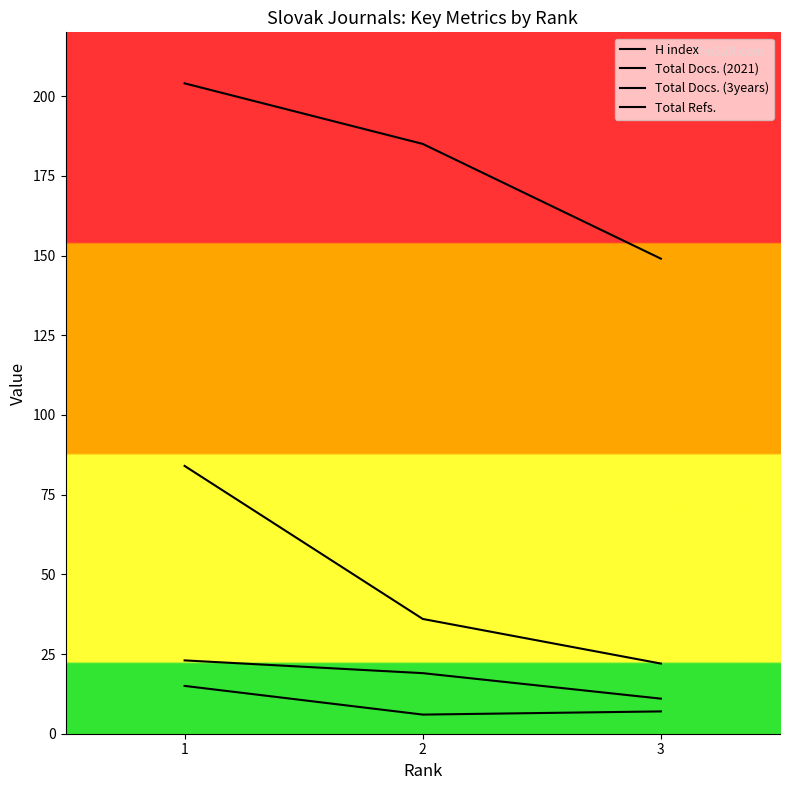

Reading left to right, extract all data points from this chart.

H index: 1=204	2=185	3=149
Total Docs. (2021): 1=15	2=6	3=7
Total Docs. (3years): 1=23	2=19	3=11
Total Refs.: 1=84	2=36	3=22